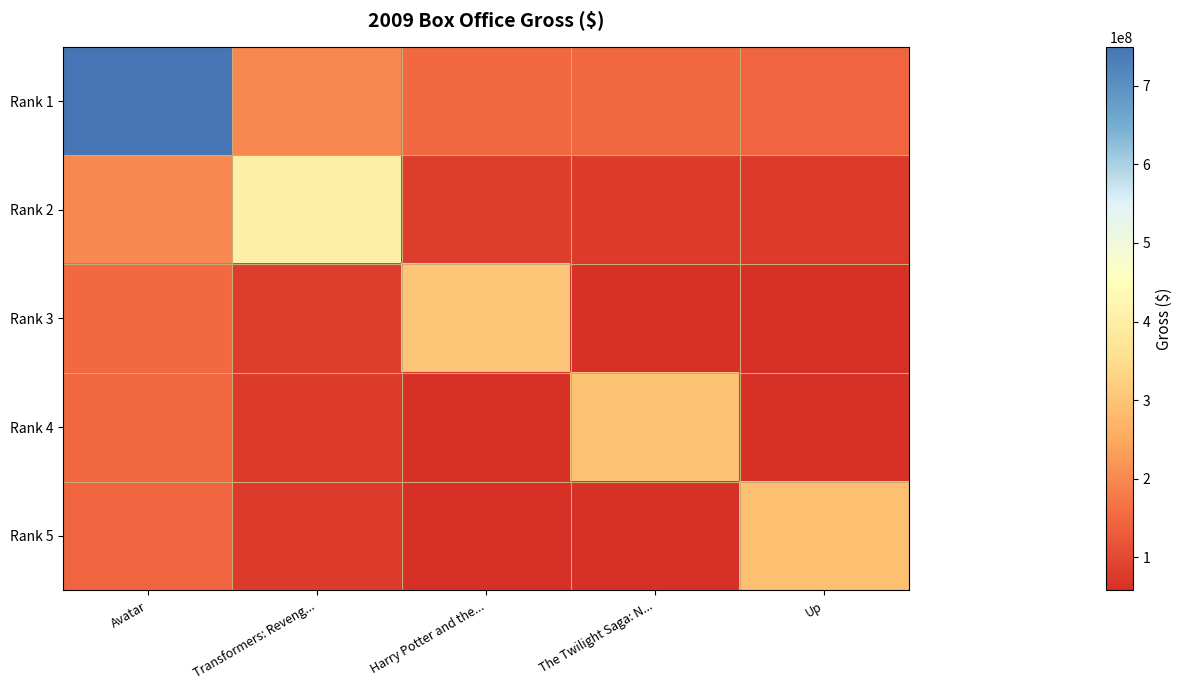

Reading left to right, extract all data points from this chart.

Rank 1: Avatar=749766139.0	Transformers: Reveng...=201055935.0	Harry Potter and the...=150979598.5	The Twilight Saga: N...=148311817.0	Up=146502082.0
Rank 2: Avatar=201055935.0	Transformers: Reveng...=402111870.0	Harry Potter and the...=80972833.4	The Twilight Saga: N...=79542058.5	Up=78571467.9
Rank 3: Avatar=150979598.5	Transformers: Reveng...=80972833.4	Harry Potter and the...=301959197.0	The Twilight Saga: N...=59730781.2	Up=59001932.4
Rank 4: Avatar=148311817.0	Transformers: Reveng...=79542058.5	Harry Potter and the...=59730781.2	The Twilight Saga: N...=296623634.0	Up=57959379.2
Rank 5: Avatar=146502082.0	Transformers: Reveng...=78571467.9	Harry Potter and the...=59001932.4	The Twilight Saga: N...=57959379.2	Up=293004164.0